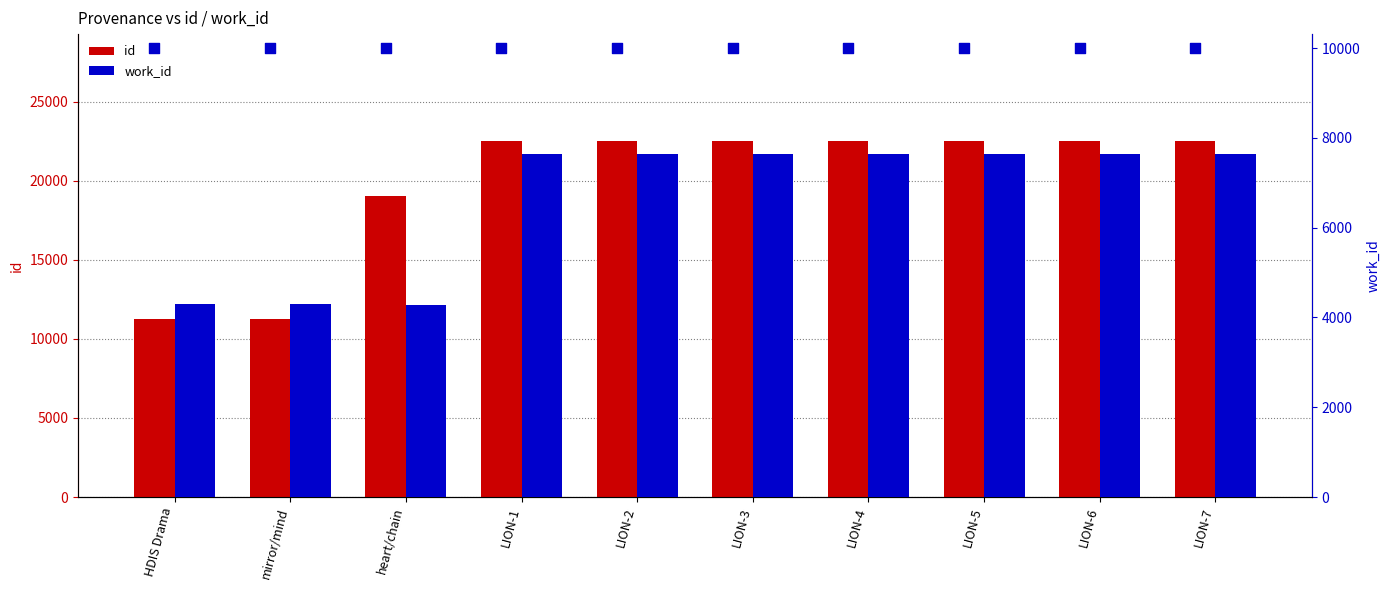

What is the total value across all series at LION-1?

30140